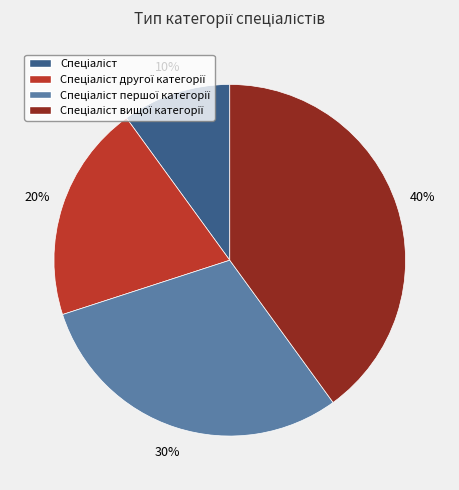

Is there any slice that represents more than half of the pie?

No